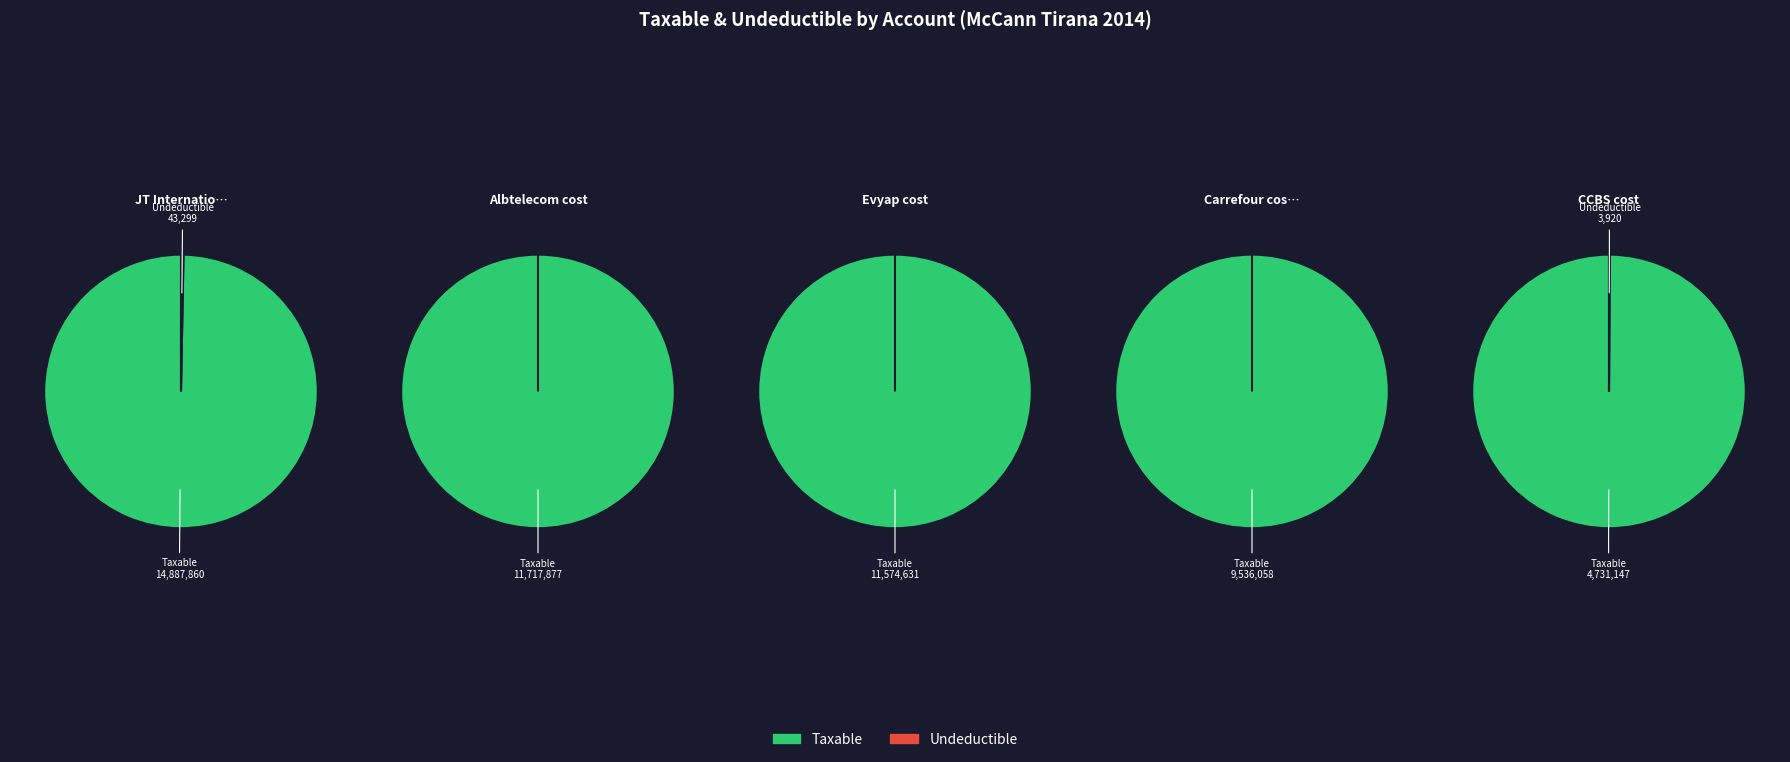

How many slices are in this pie chart?

10